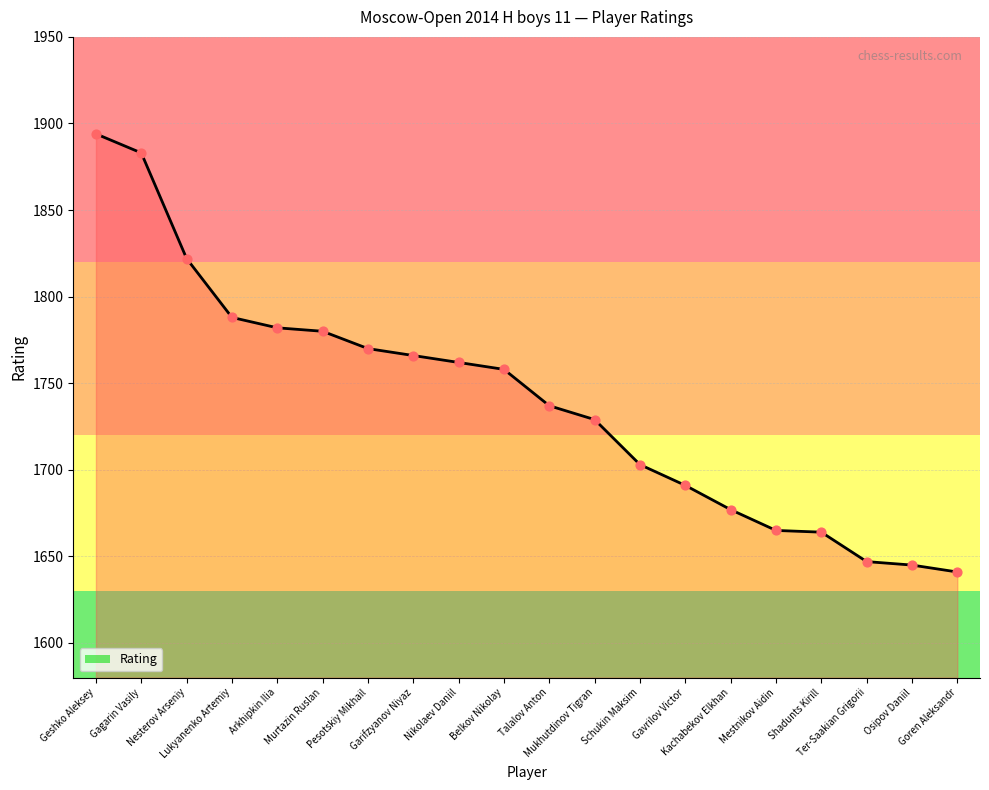

Approximately how many times larger is the value at Murtazin Ruslan compared to Geshko Aleksey?

0.9